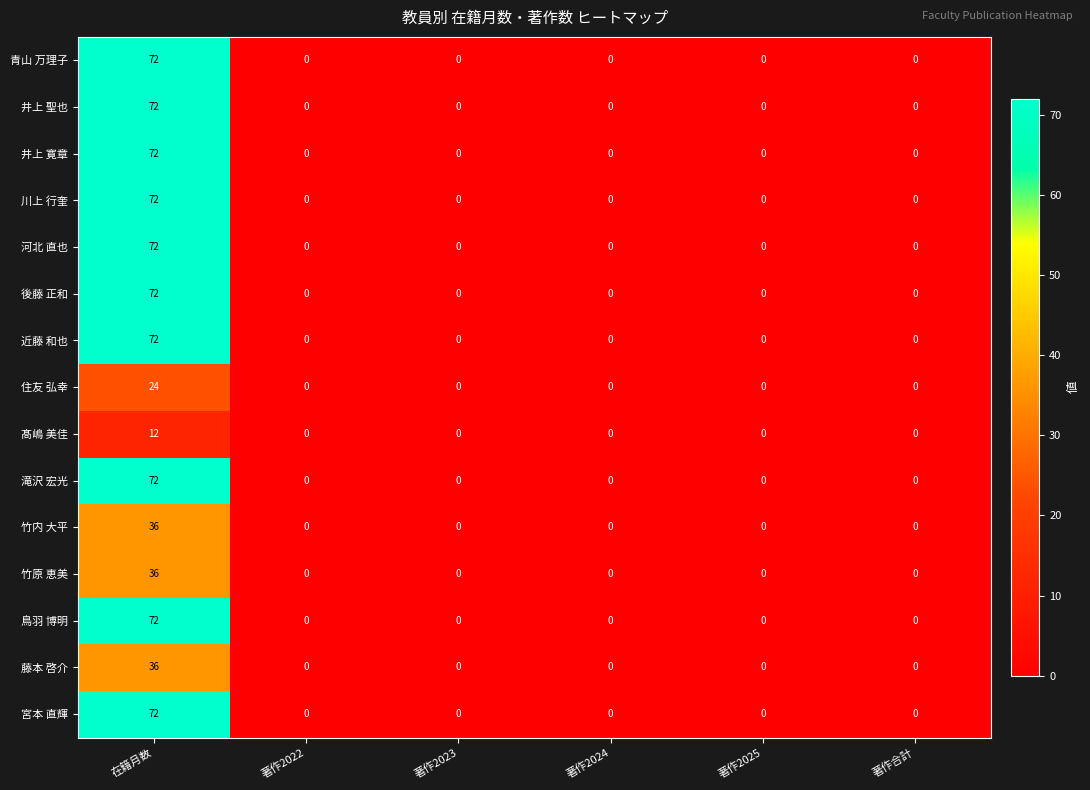

The 青山 万理子 series shows 0 at 著作2023. True or false?

True